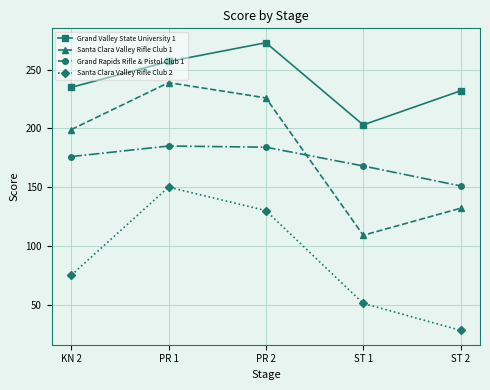

True or false: Santa Clara Valley Rifle Club 1 and Santa Clara Valley Rifle Club 2 intersect in this chart.

False